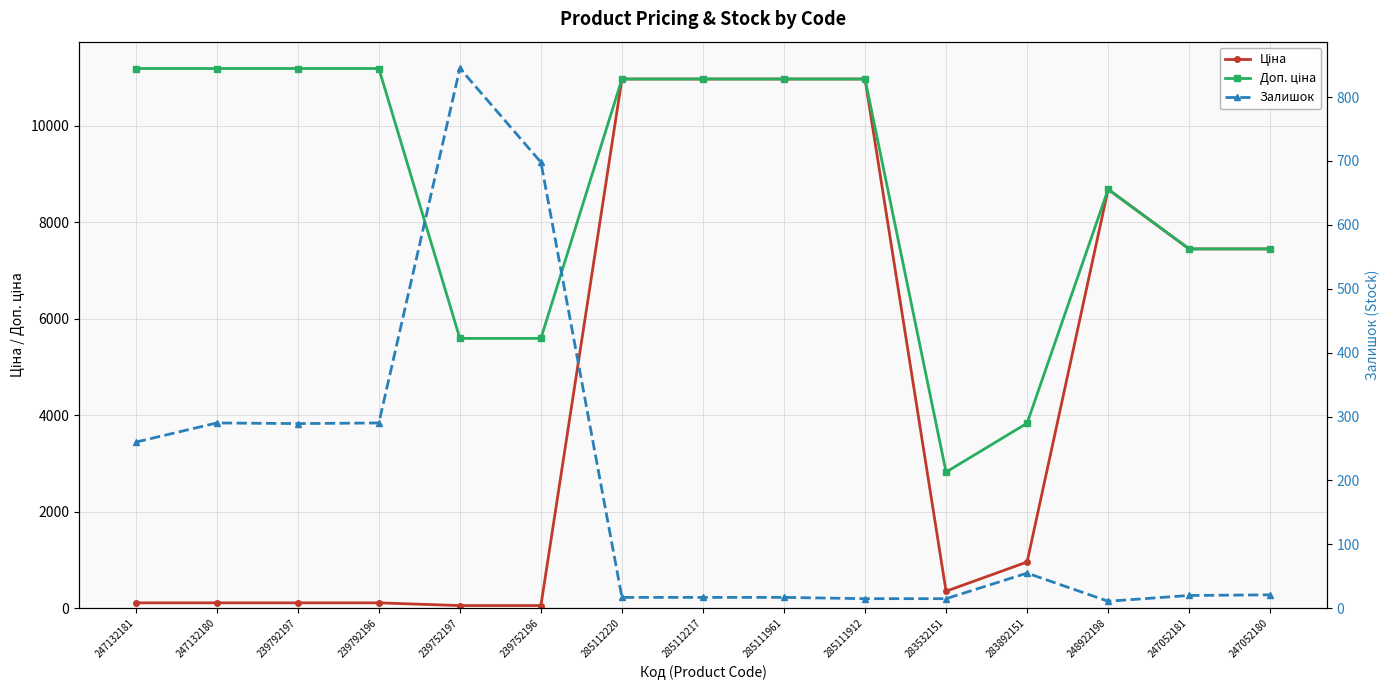

The Доп. ціна series shows 4830.4 at 283532151. True or false?

False